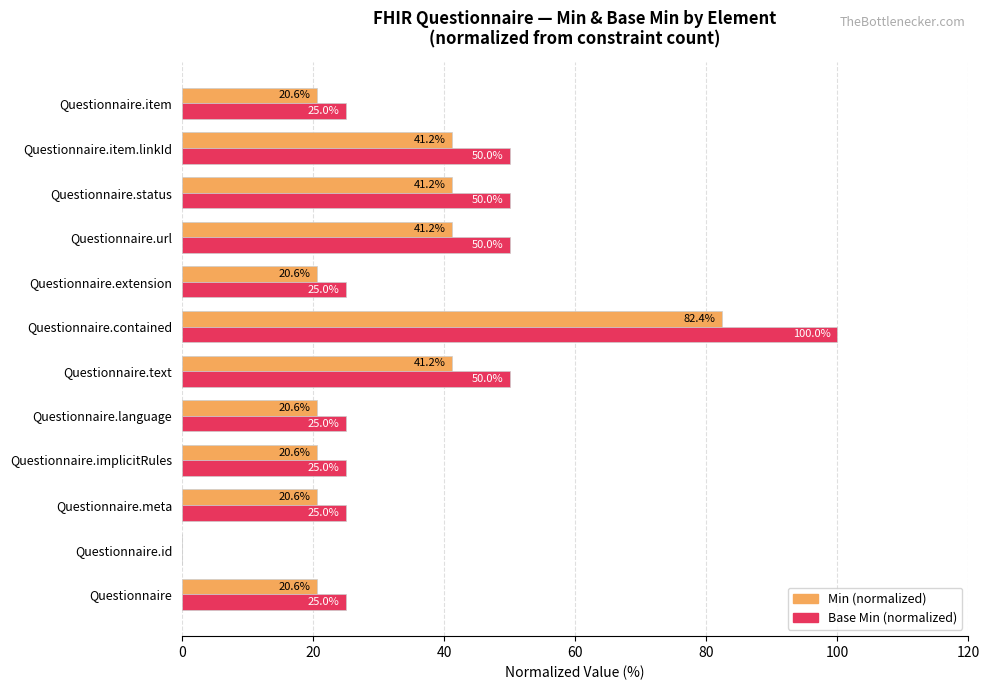

Which series has the largest total across all categories?

Base Min (normalized)